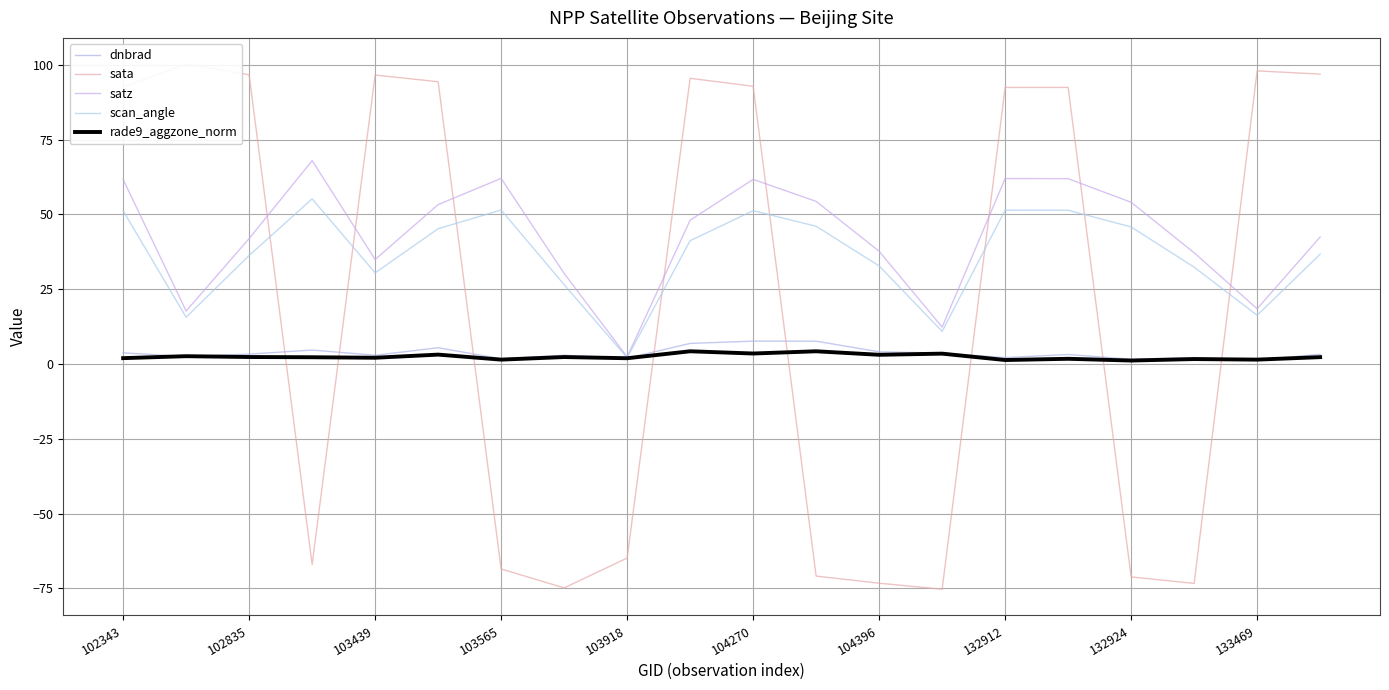

What is the value of the satz point at the 17th from the left?

54.1